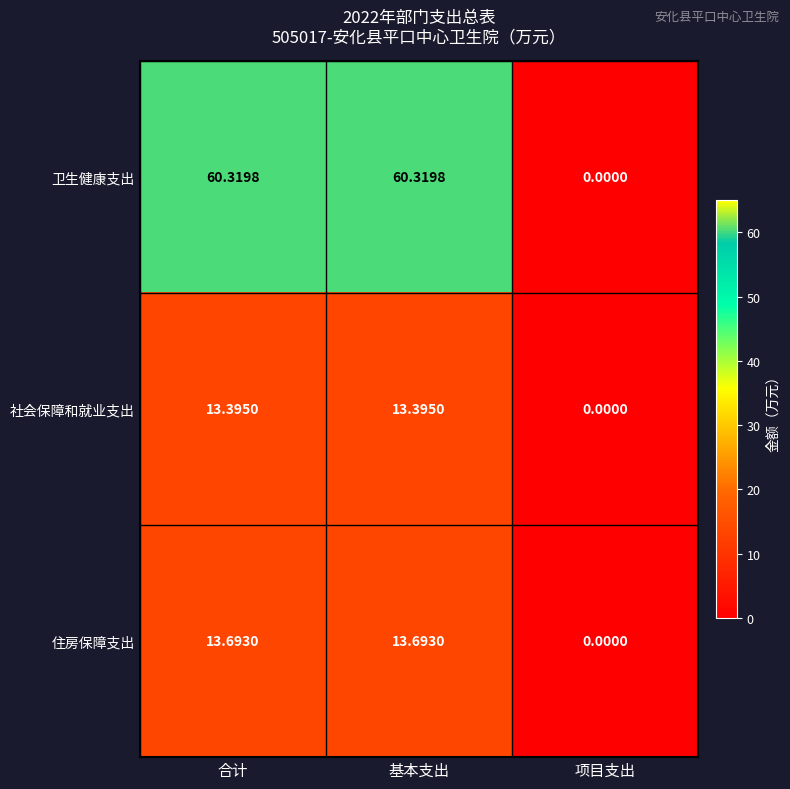

Is the value of 社会保障和就业支出 at 合计 greater than the value of 住房保障支出 at 合计?

No